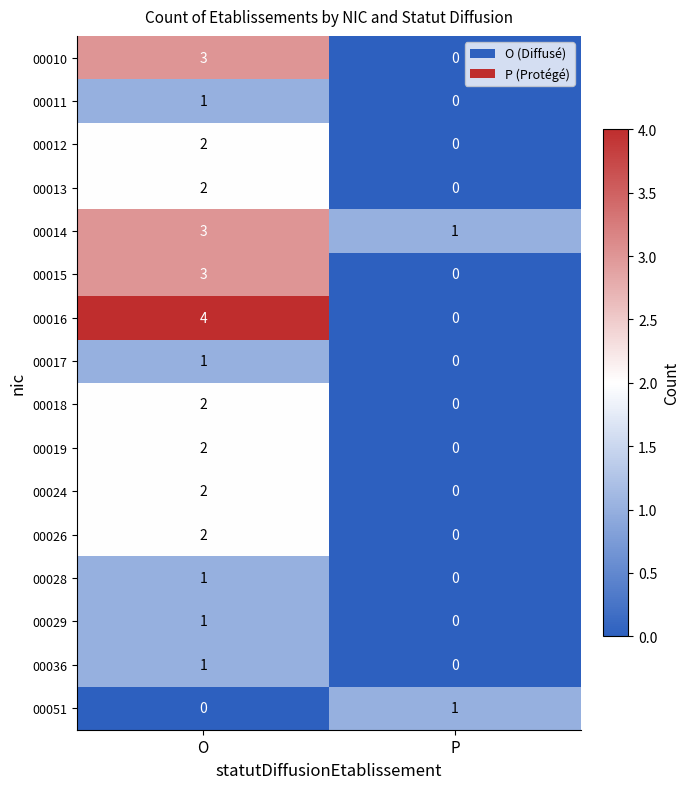

List the labels in order of 00028 value, largest first.

O, P